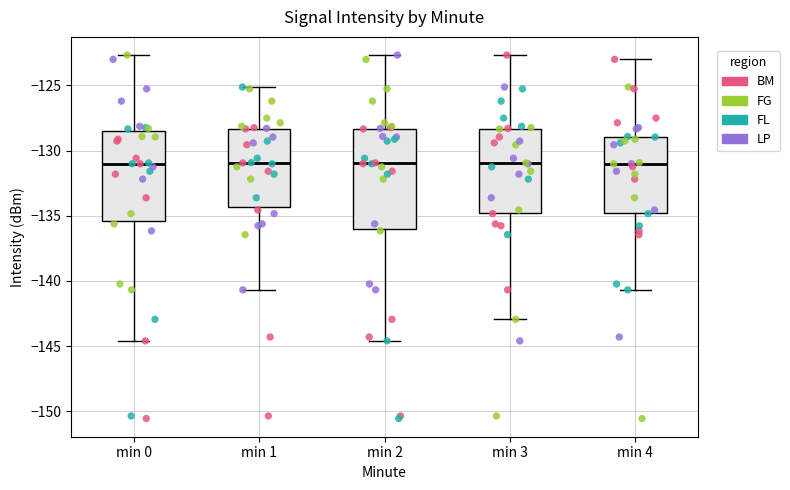

Reading left to right, read every box against the y-axis: the position of its median line, the range the box covers, and the ends of its whiskers. The values are not printed on the chart, so give them approximately, as read against the axis.

min 0: median -131.0, box -135.5 to -128.5, whiskers -144.5 to -122.5
min 1: median -131.0, box -134.5 to -128.5, whiskers -140.5 to -125.0
min 2: median -131.0, box -136.0 to -128.5, whiskers -144.5 to -122.5
min 3: median -131.0, box -135.0 to -128.5, whiskers -143.0 to -122.5
min 4: median -131.0, box -135.0 to -129.0, whiskers -140.5 to -123.0